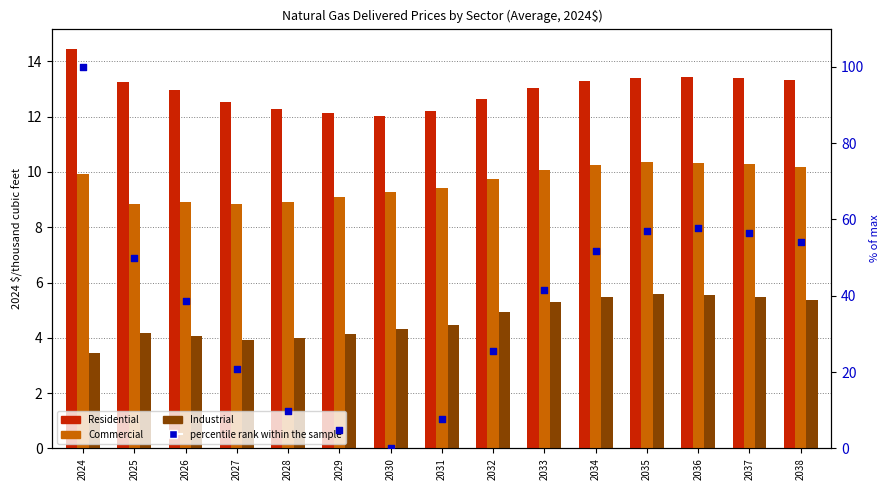

Which series contains the lowest Y value?

percentile rank within the sample